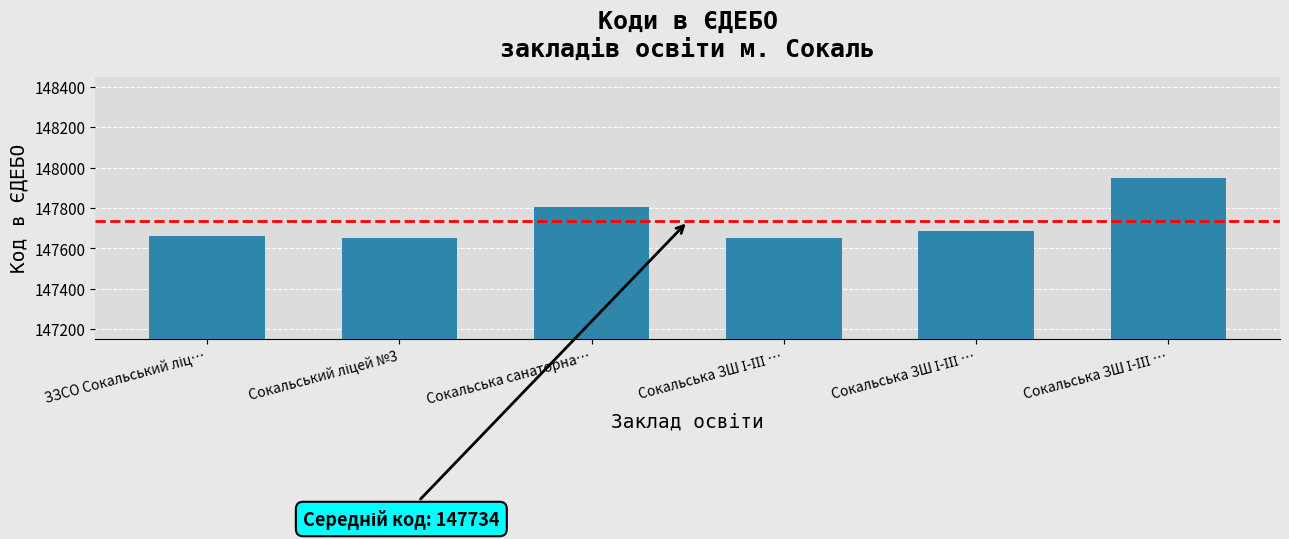

How many data points are less than 147686?

3